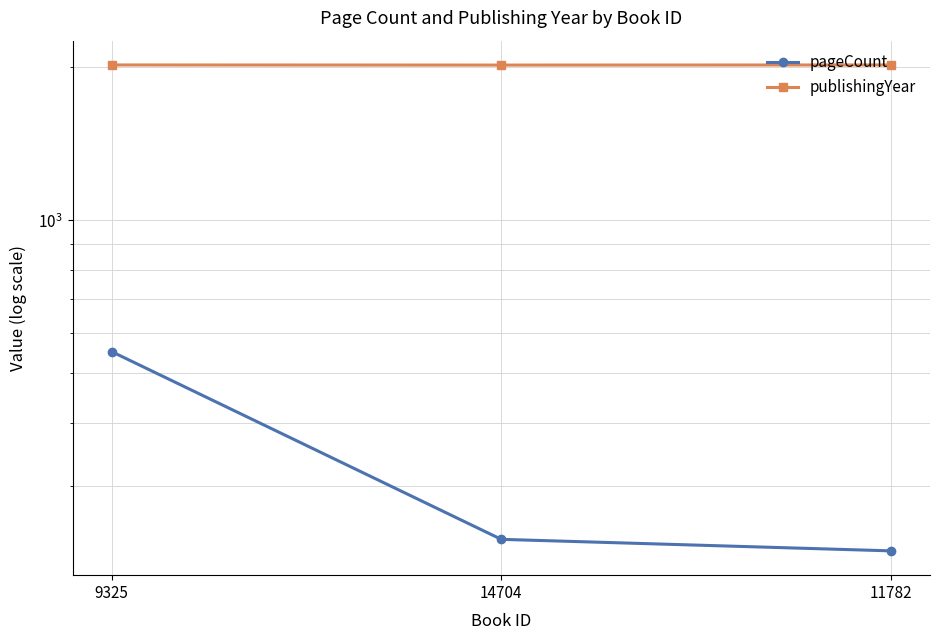

List the series in order of their overall mean, highest first.

publishingYear, pageCount